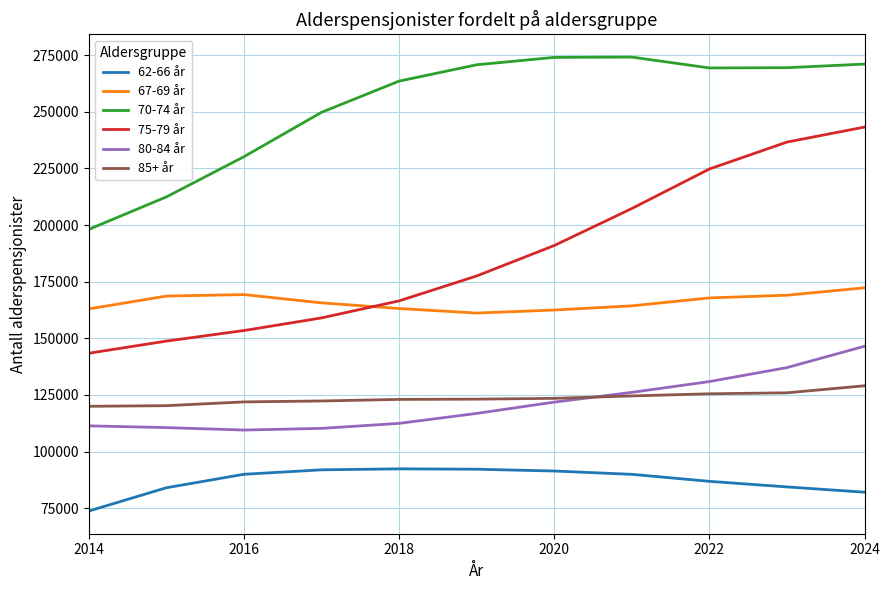

Rank the series by their maximum value, from highest to lowest.

70-74 år, 75-79 år, 67-69 år, 80-84 år, 85+ år, 62-66 år